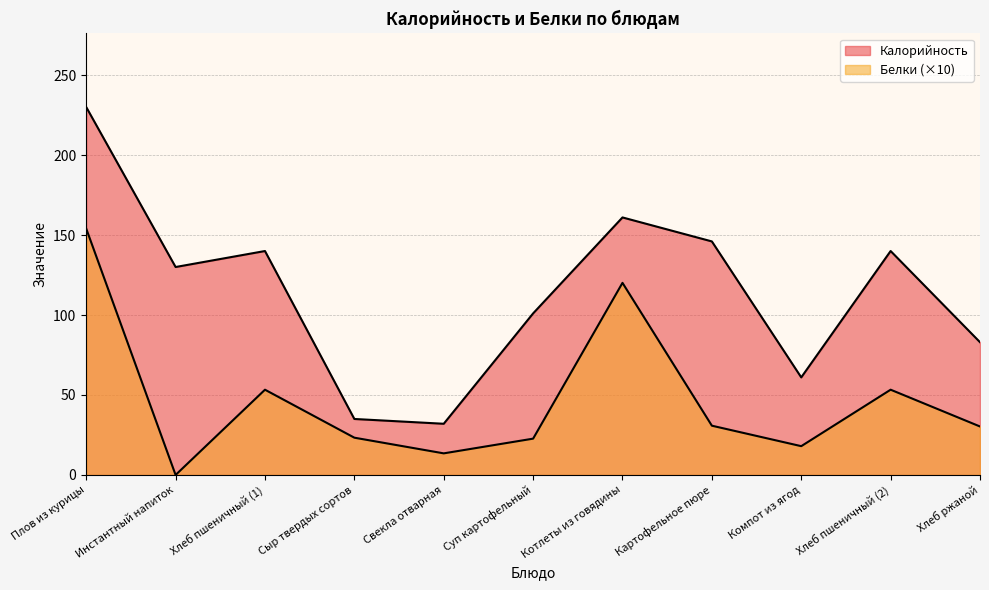

What is the label of the 11th point from the right?

Плов из курицы